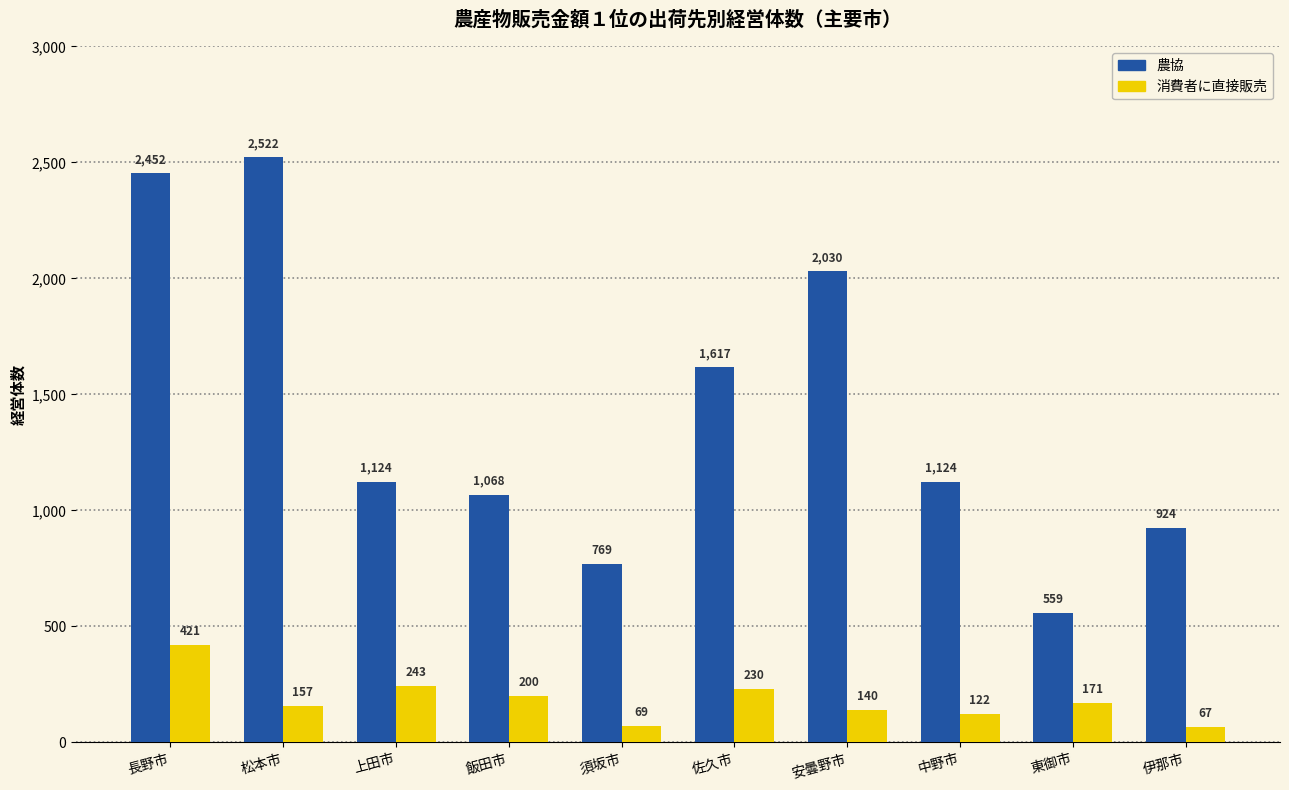

Which series has the widest spread of values?

農協